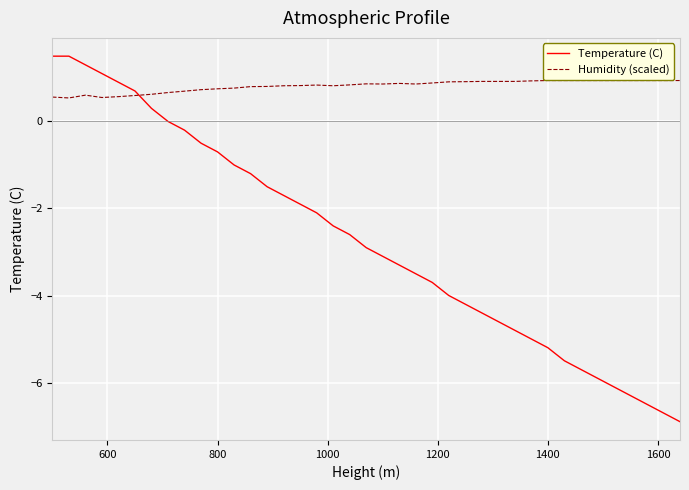

List the series in order of their peak value, lowest first.

Humidity (scaled), Temperature (C)